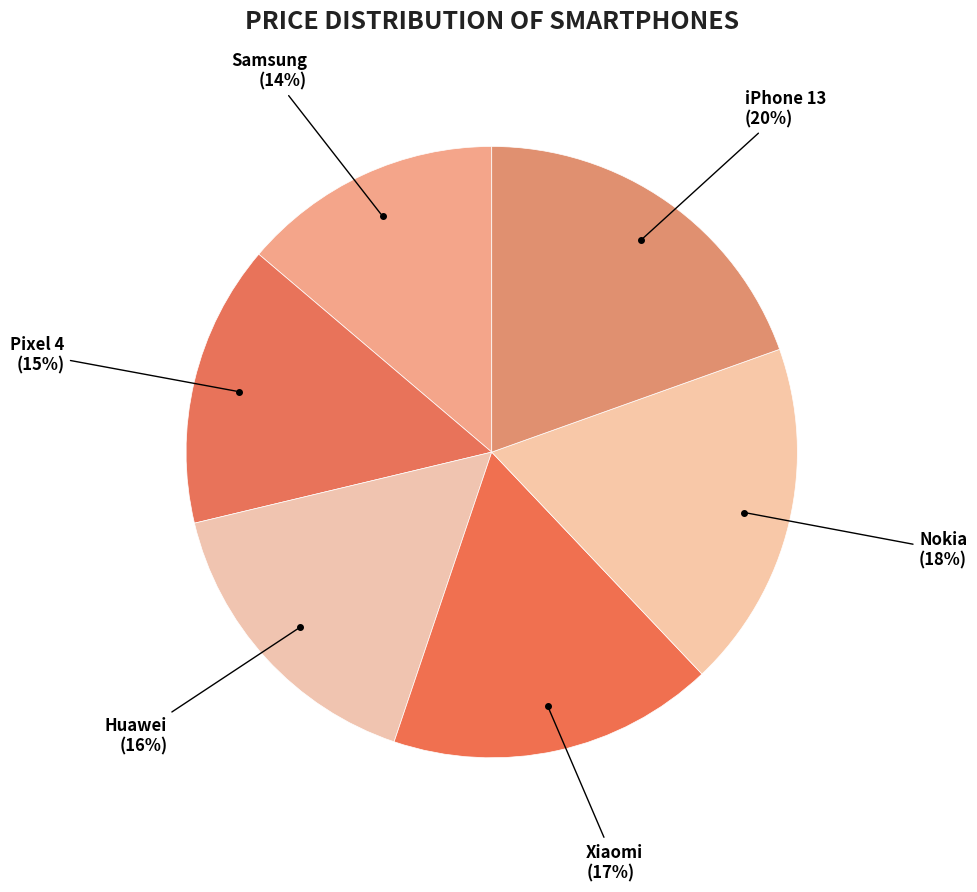

True or false: Nokia accounts for 27% of the total.

False